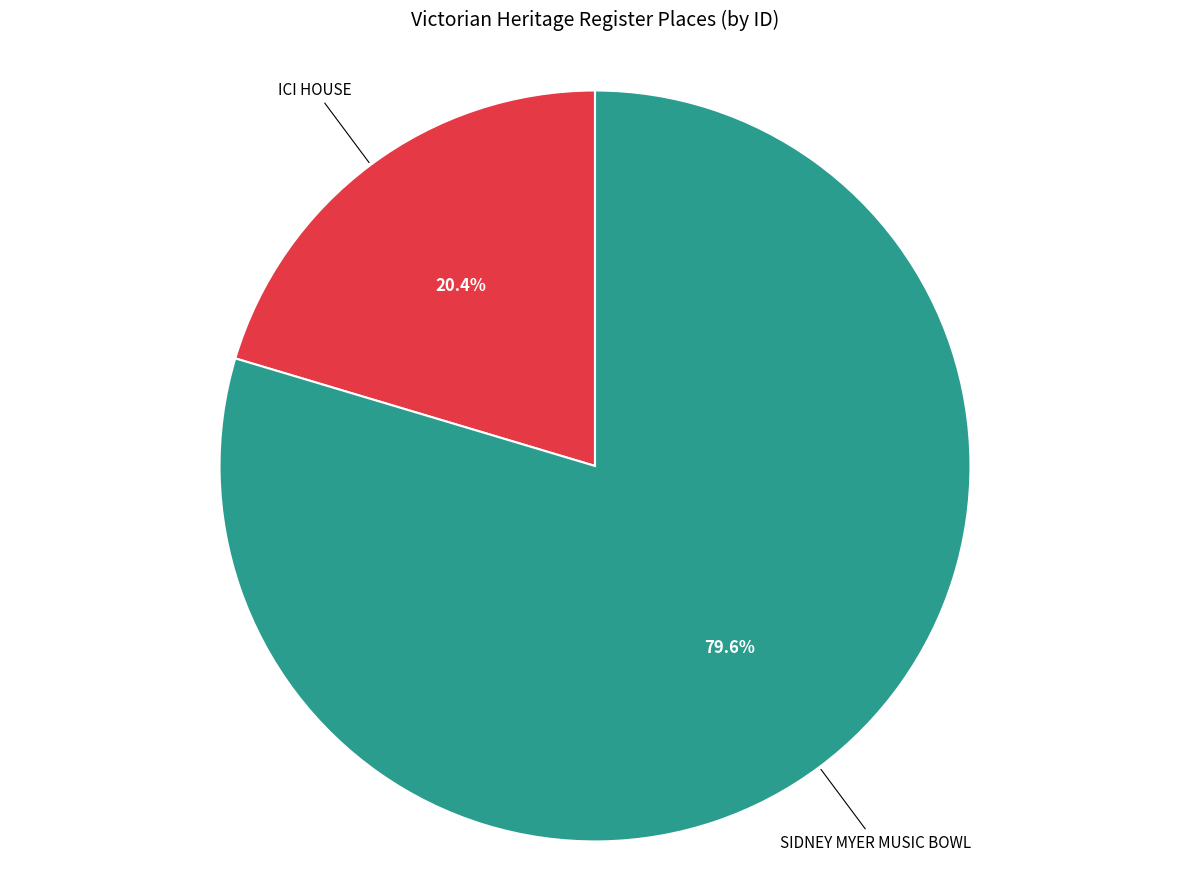

Does any single category account for the majority?

Yes